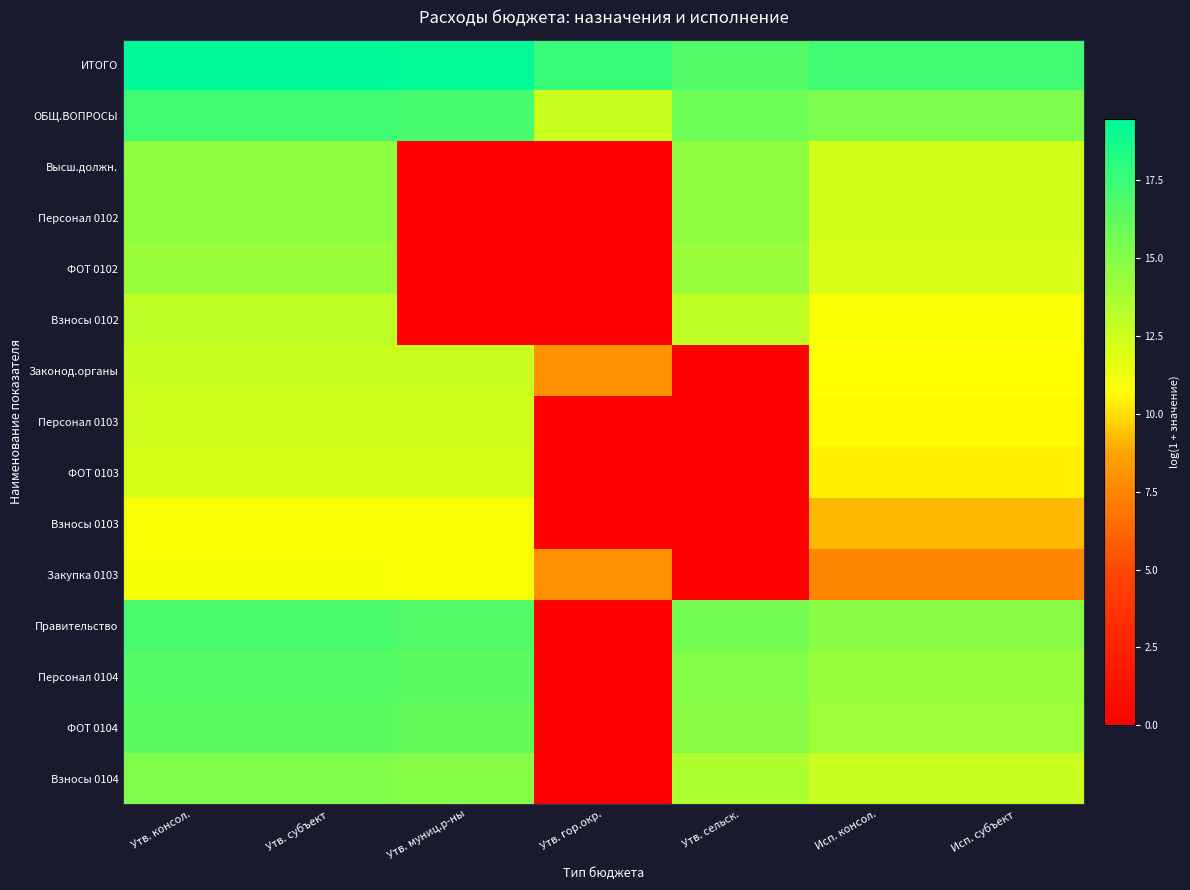

What is the maximum value shown in the chart?

19.5